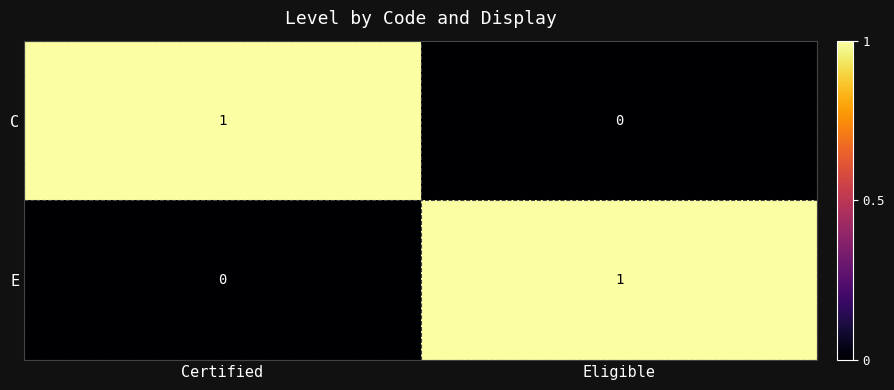

What is the difference between the highest and lowest values at Eligible?

1